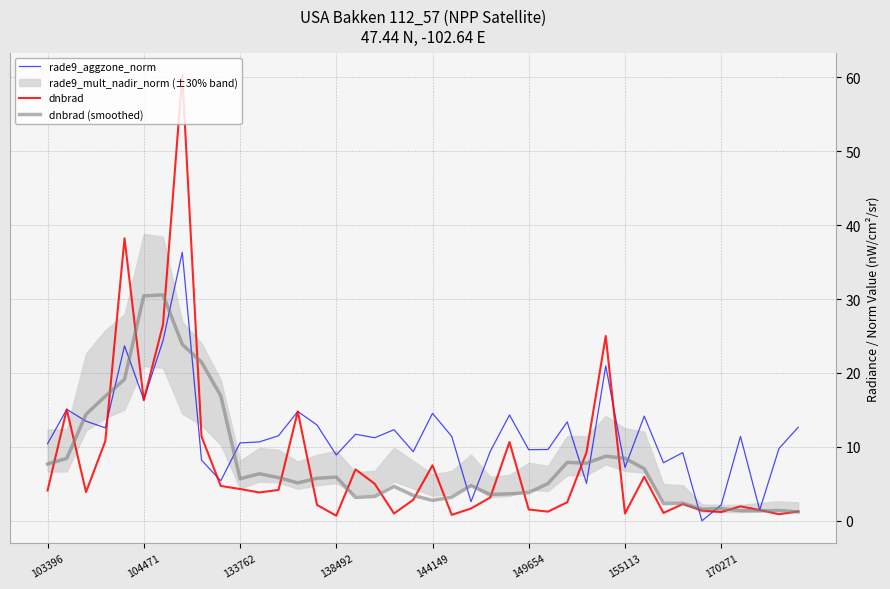

How many intersections are there between dnbrad (smoothed) and dnbrad?

19